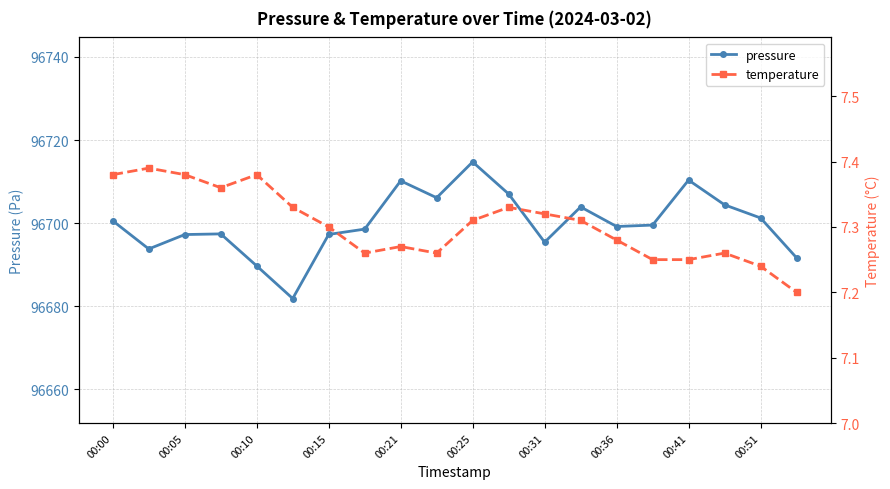

At how many categories does at least one series exceed 73201?

20